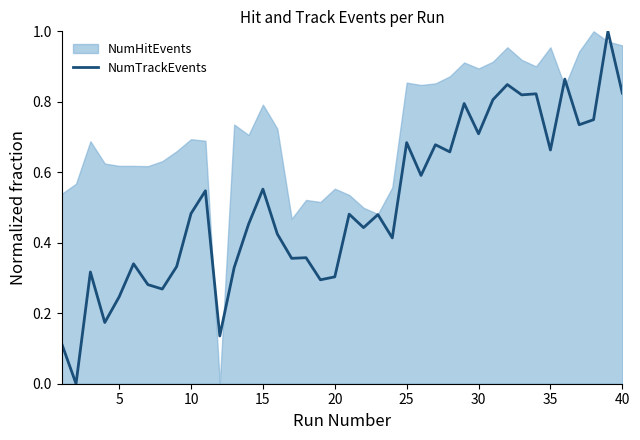

What is the difference between the maximum and second lowest values?

0.9